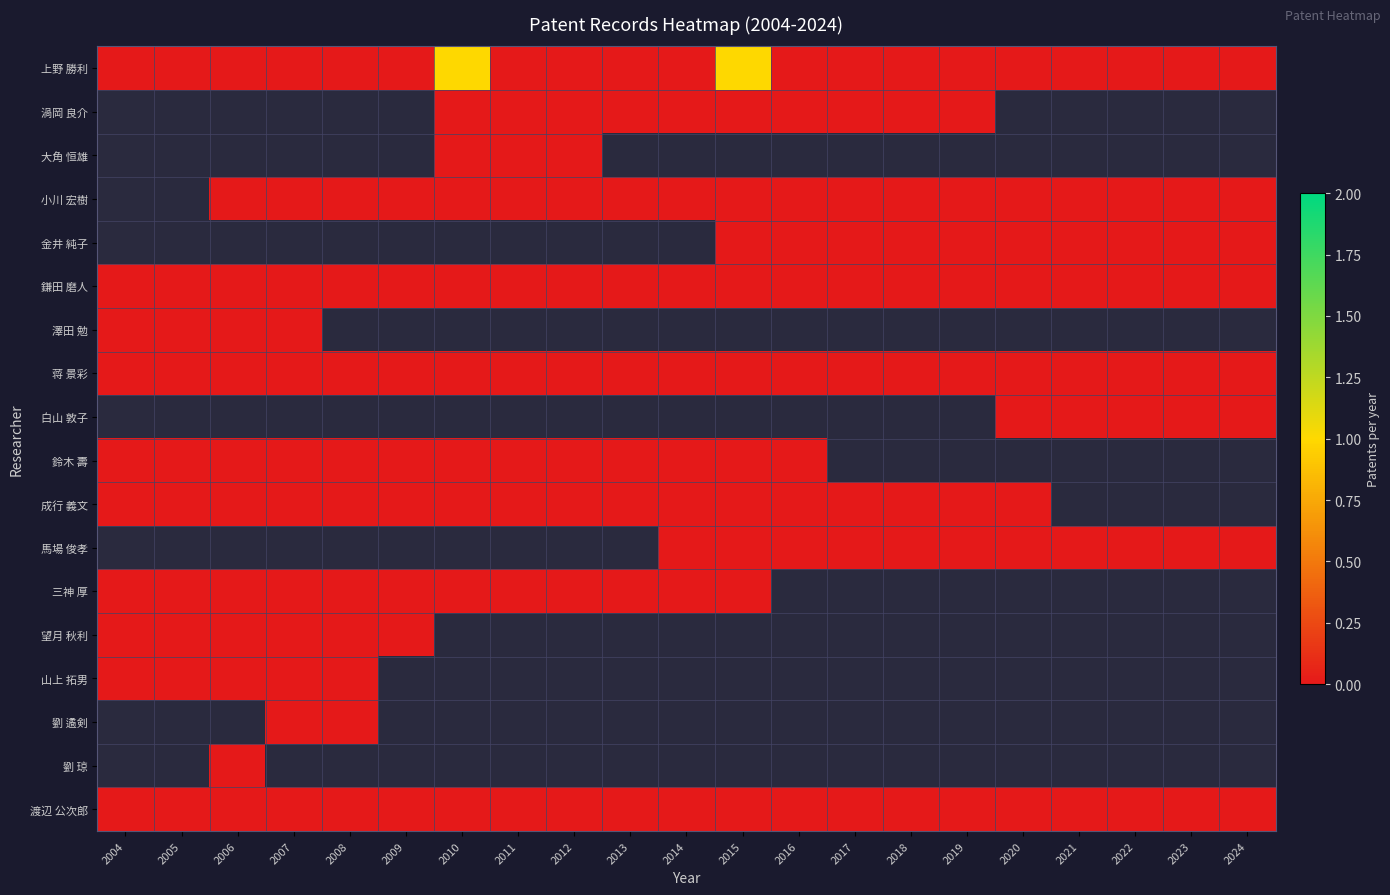

Which series has the widest spread of values?

上野 勝利